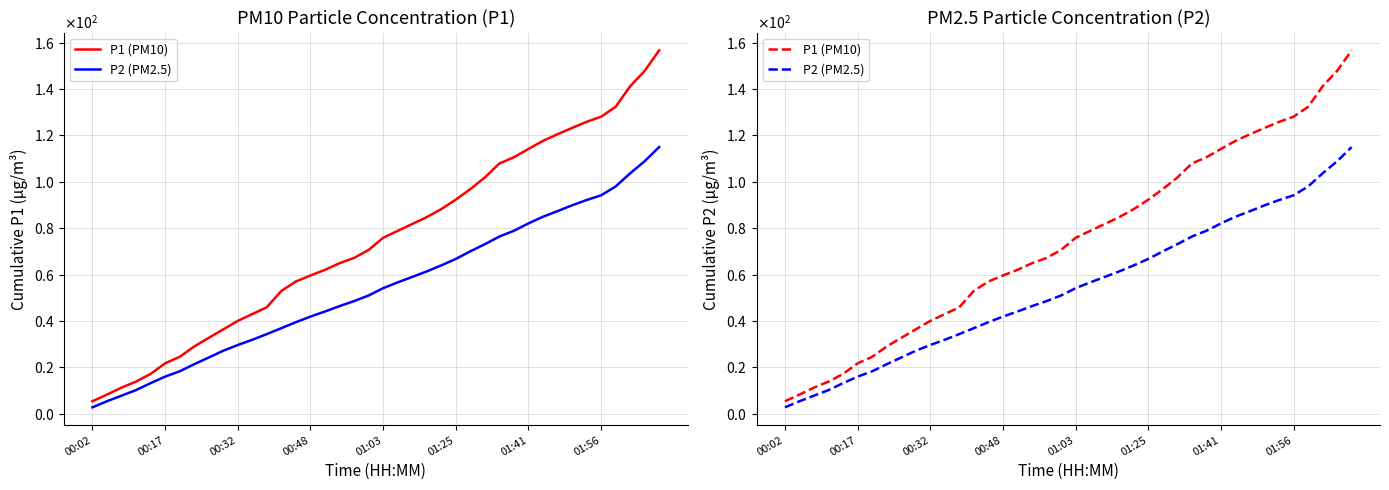

At which category does the chart reach its minimum across all series?

00:02